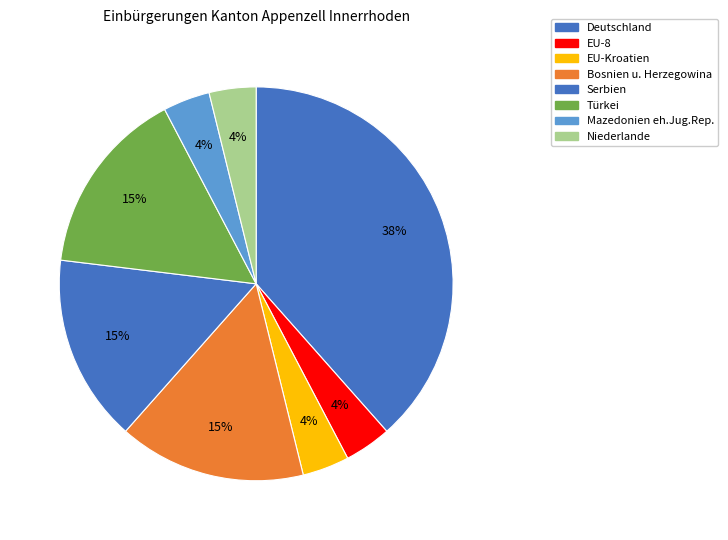

Does Türkei represent more than half of the total?

No